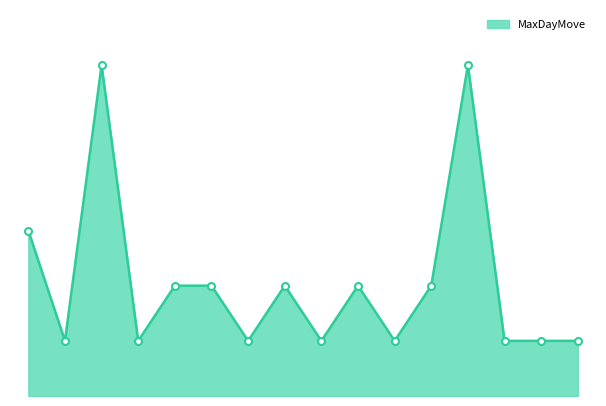

Is this an area chart (filled region under the line)?

Yes